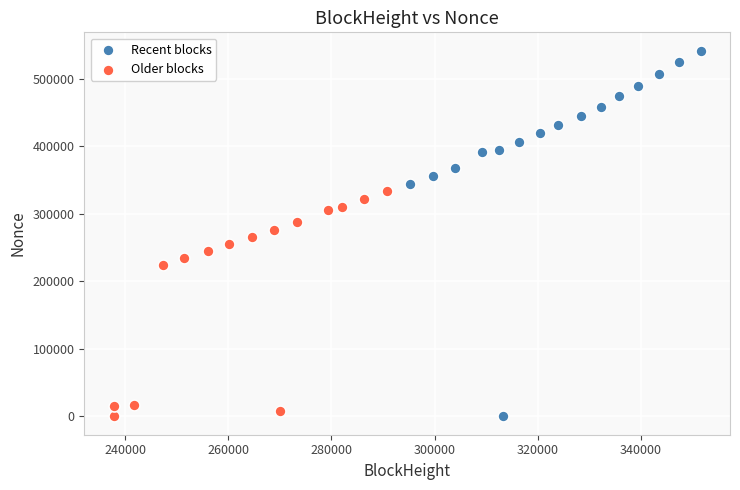

Which series reaches the maximum Y coordinate?

Recent blocks